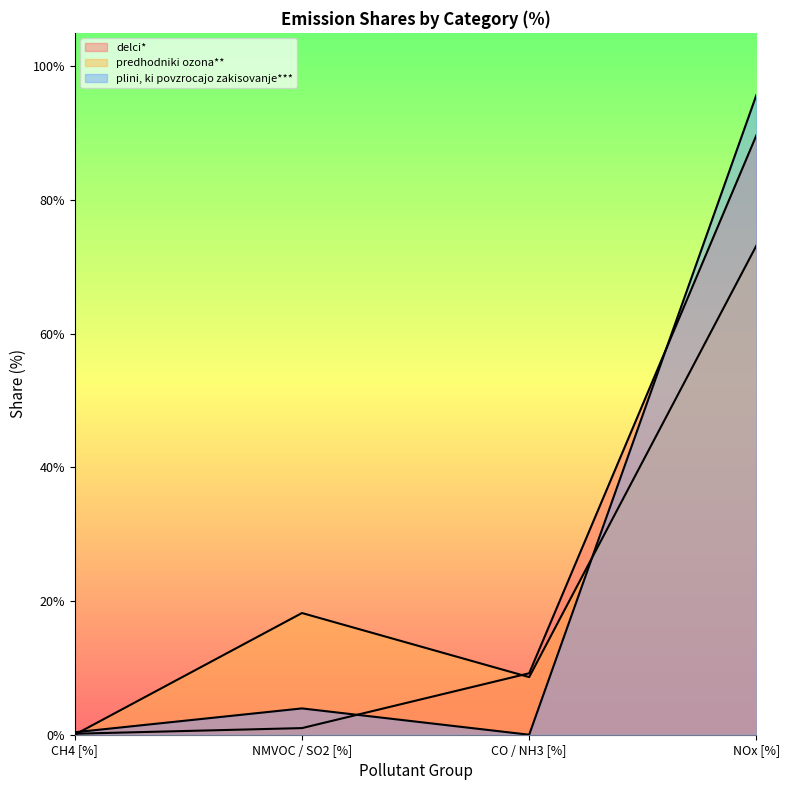

Which category has the lowest value across all series?

CO / NH3 [%]